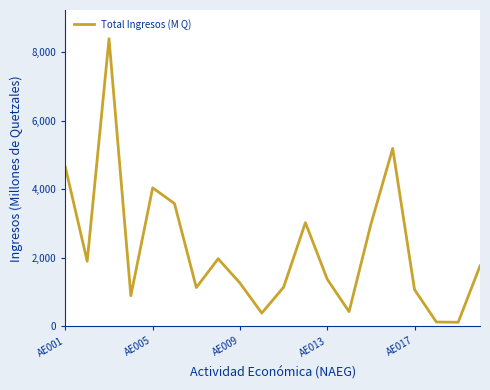

How many values exceed 1762?

10